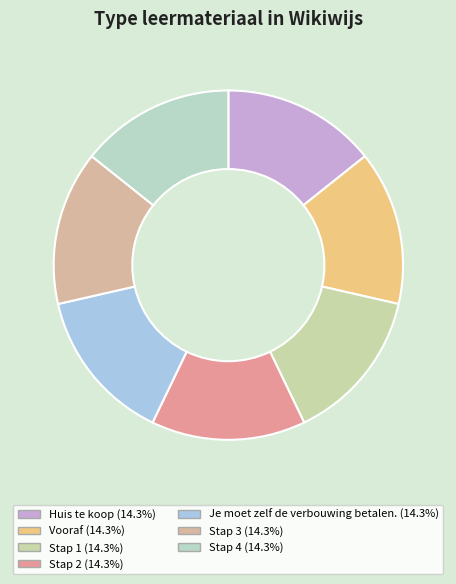

The Huis te koop slice represents 14% of the pie. True or false?

True